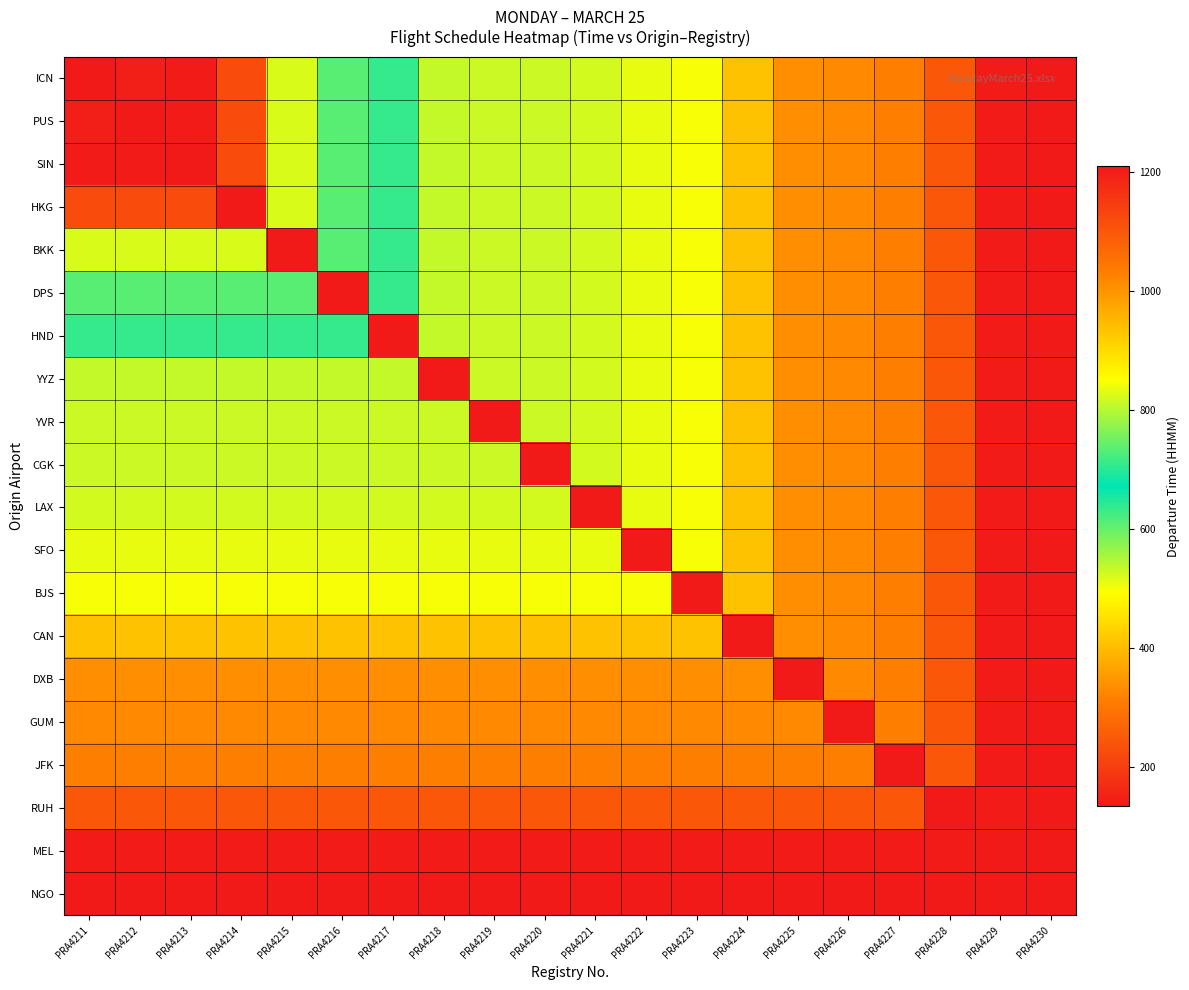

At how many categories does at least one series exceed 464?

20